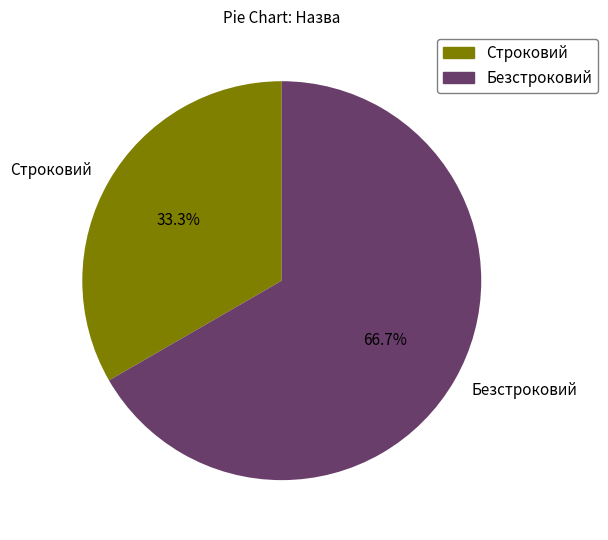

Count the number of slices in the pie.

2